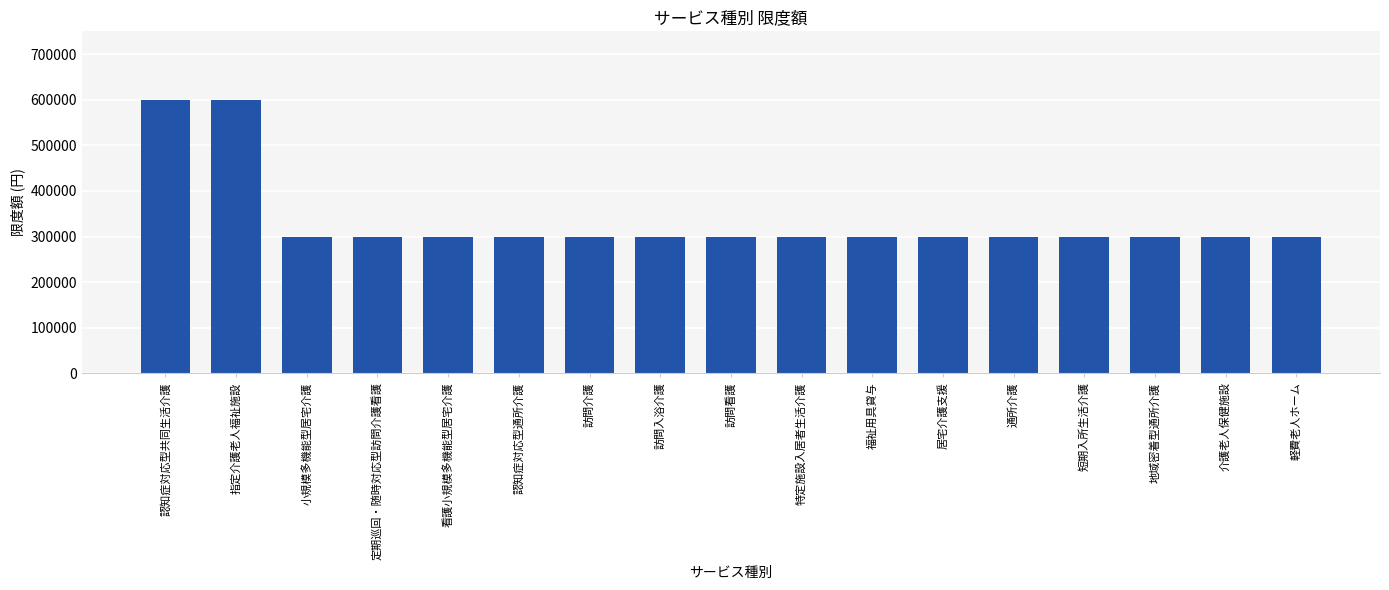

What is the difference between the second highest and minimum values?

300000